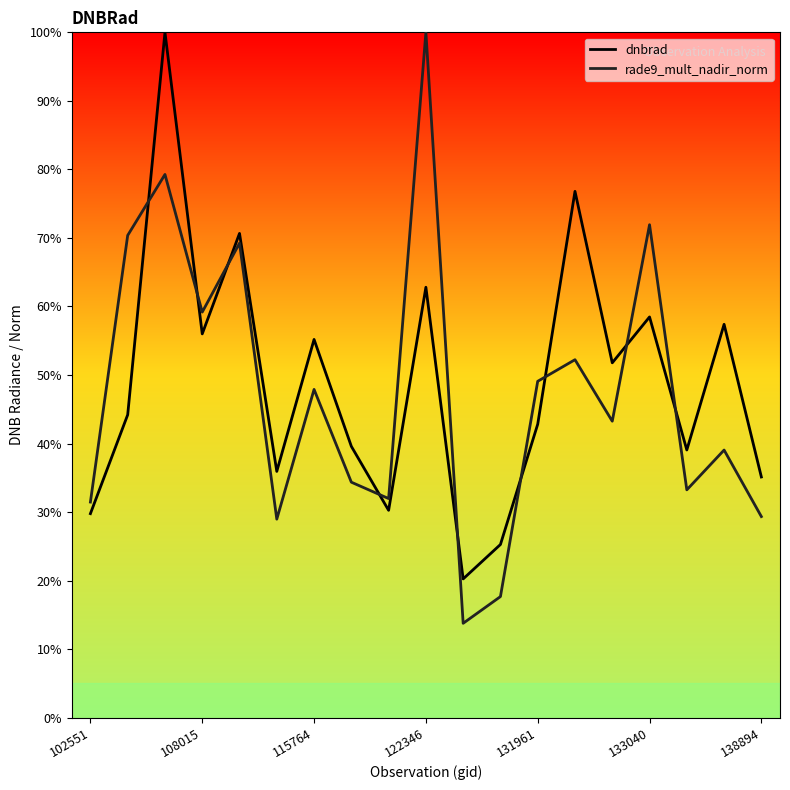

Between 8 and 13, which series saw the biggest shift?

dnbrad